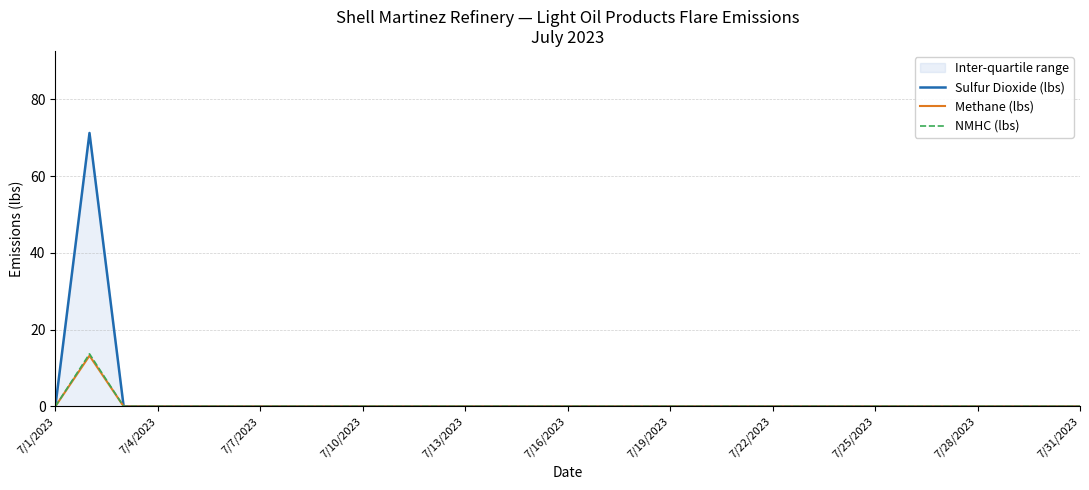

True or false: Methane (lbs) and Sulfur Dioxide (lbs) intersect in this chart.

False